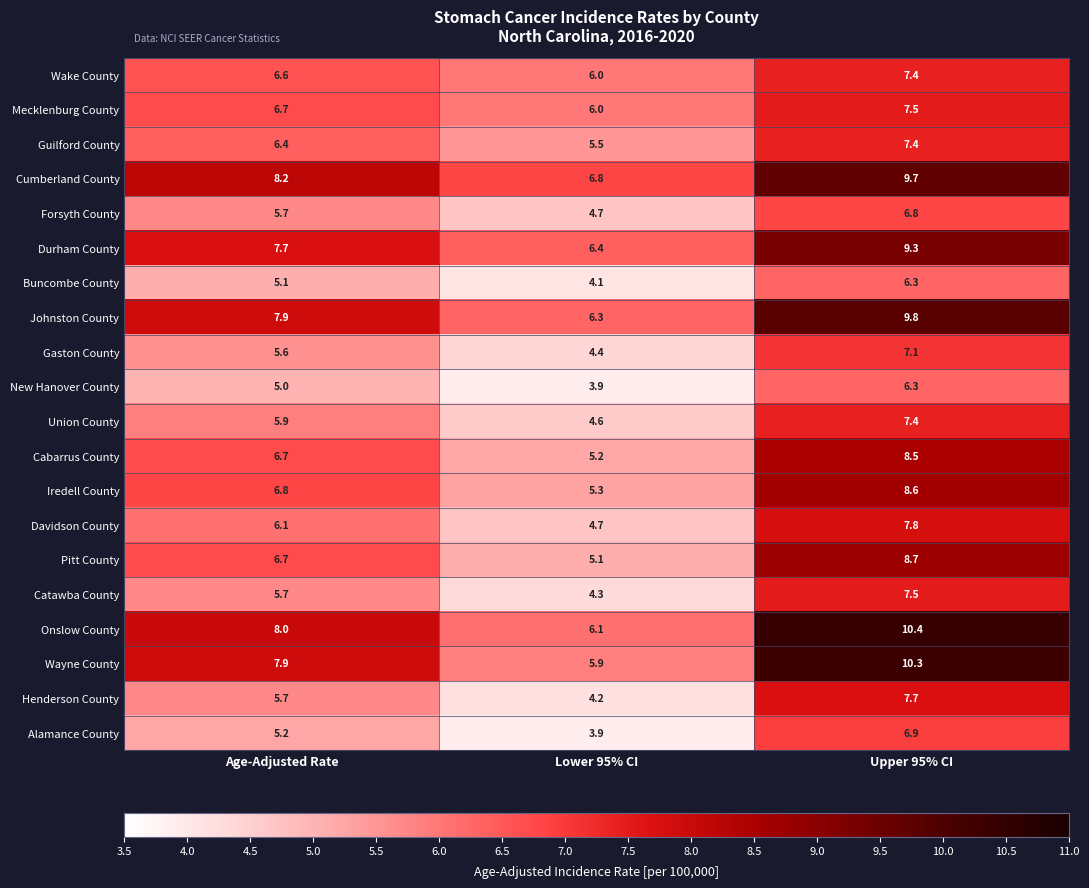

What is the approximate value of Catawba County at Upper 95% CI?

7.5